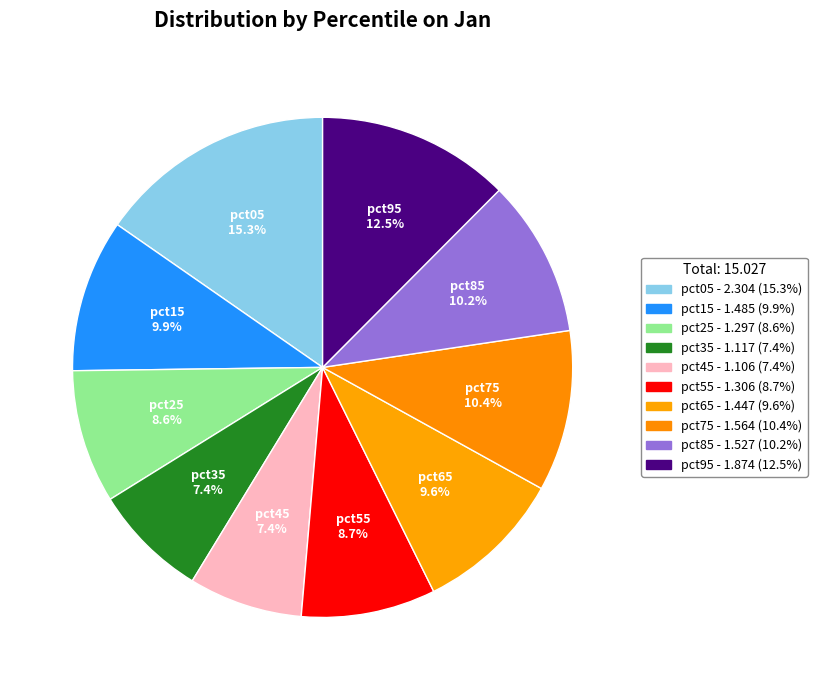

How many slices are in this pie chart?

10